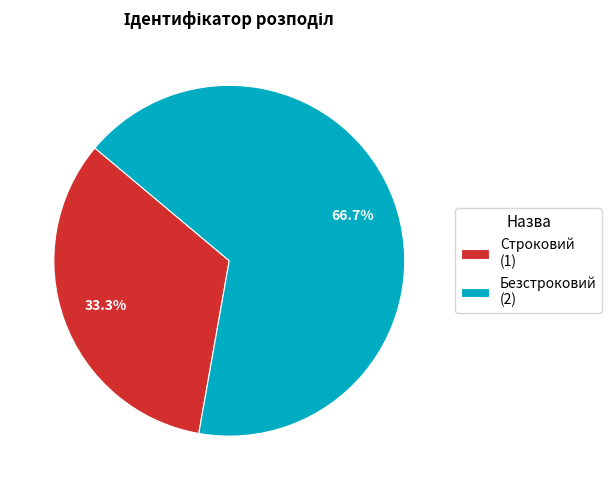

To the nearest percent, what percentage of the pie is Безстроковий?

67%